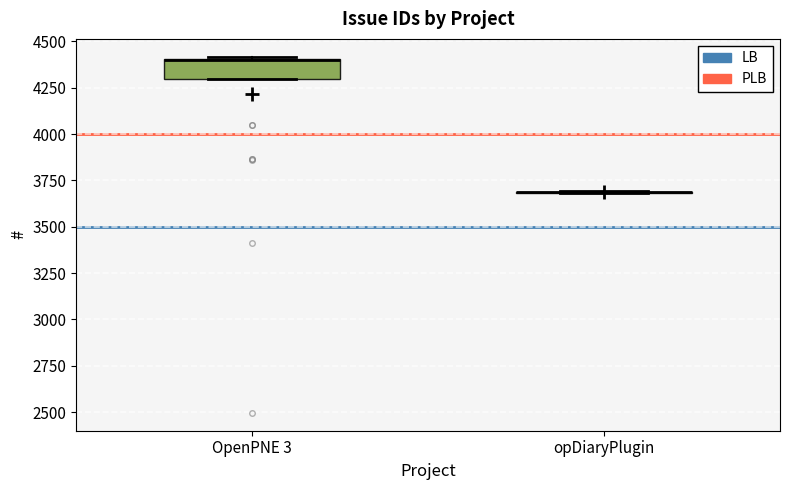

Reading left to right, transcribe this box plot: for each box, give where its median line is, the range the box spans, and where its two whiskers end, as read against the y-axis. The values are not printed on the chart, so give them approximately, as read against the axis.

OpenPNE 3: median 4400 (drawn on the box's upper edge), box 4300 to 4400, whiskers 4300 to 4400
opDiaryPlugin: box collapsed to a line at 3700, whiskers 3700 to 3700